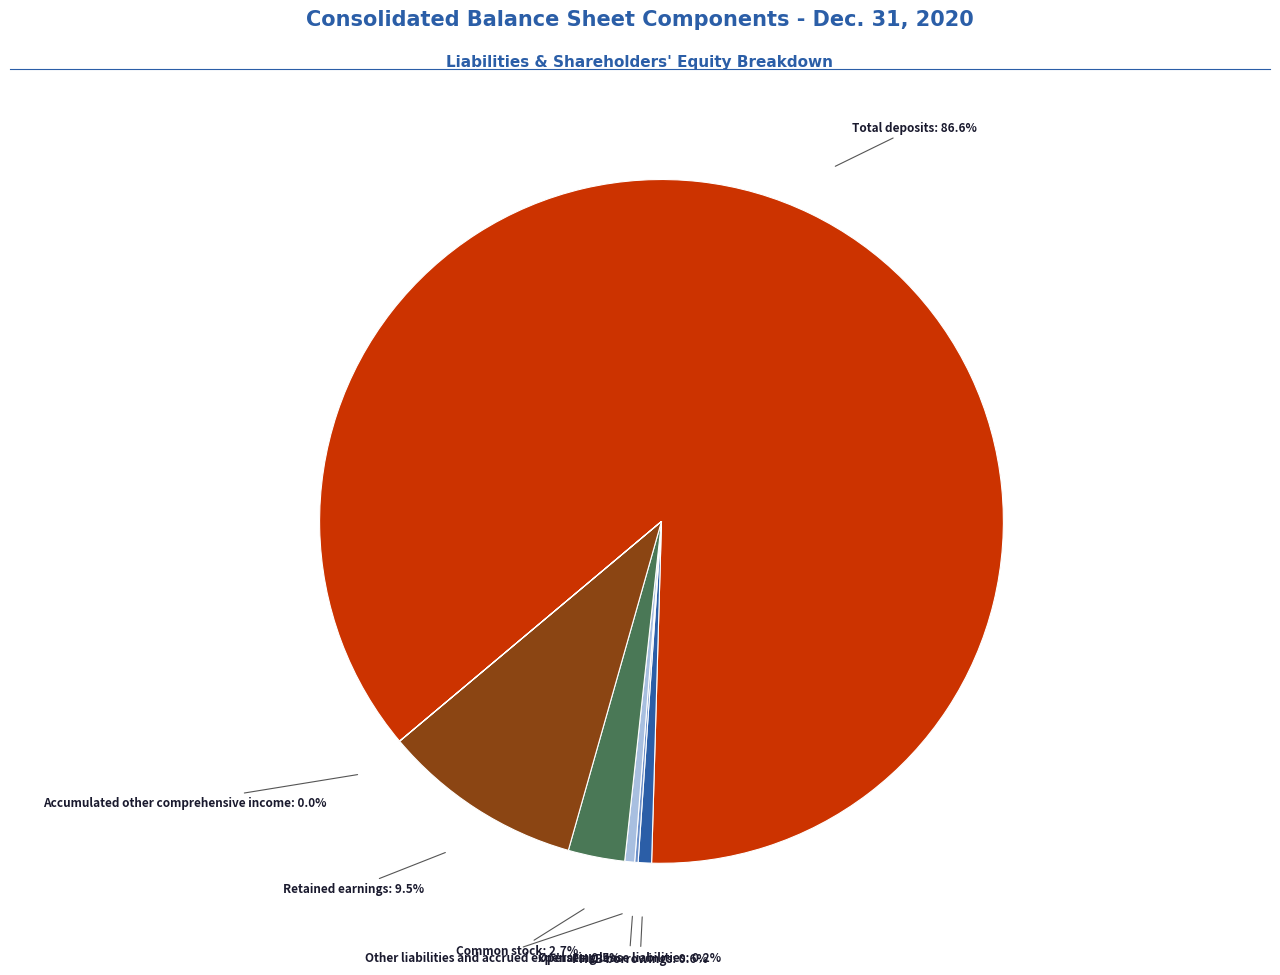

Is there a majority slice in this chart?

Yes